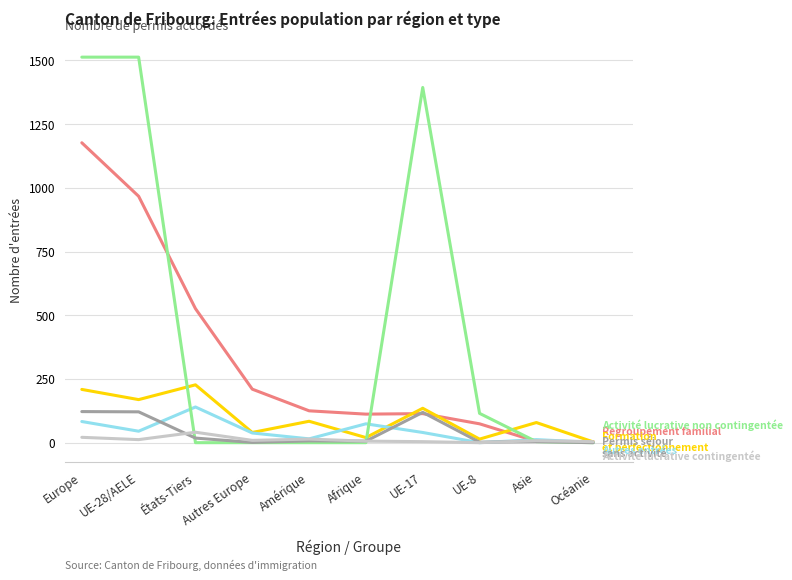

What is the maximum value shown in the chart?

1513